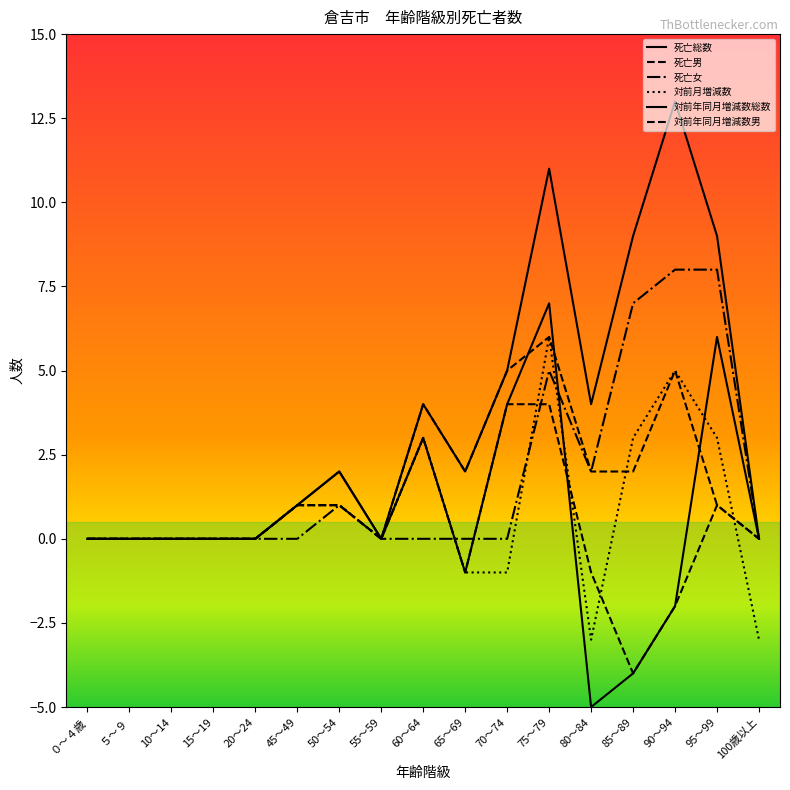

List the series in order of their peak value, lowest first.

対前年同月増減数男, 死亡男, 対前月増減数, 対前年同月増減数総数, 死亡女, 死亡総数